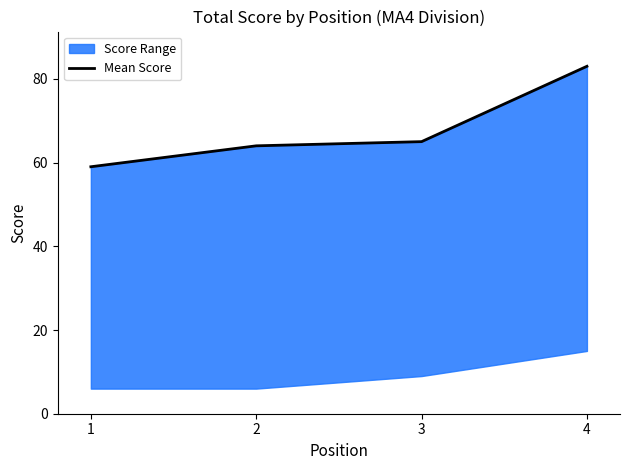

Is this an area chart (filled region under the line)?

No